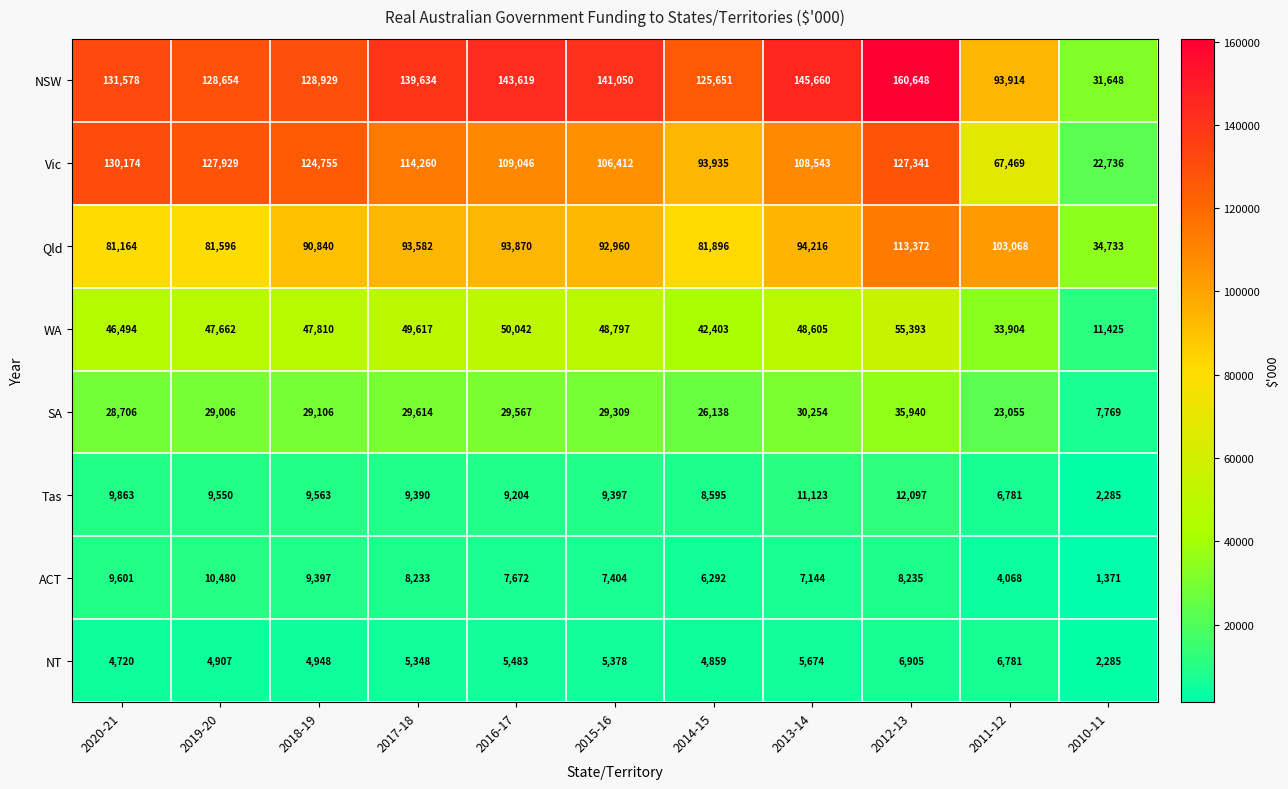

What is the total value across all series at 2014-15?

389769